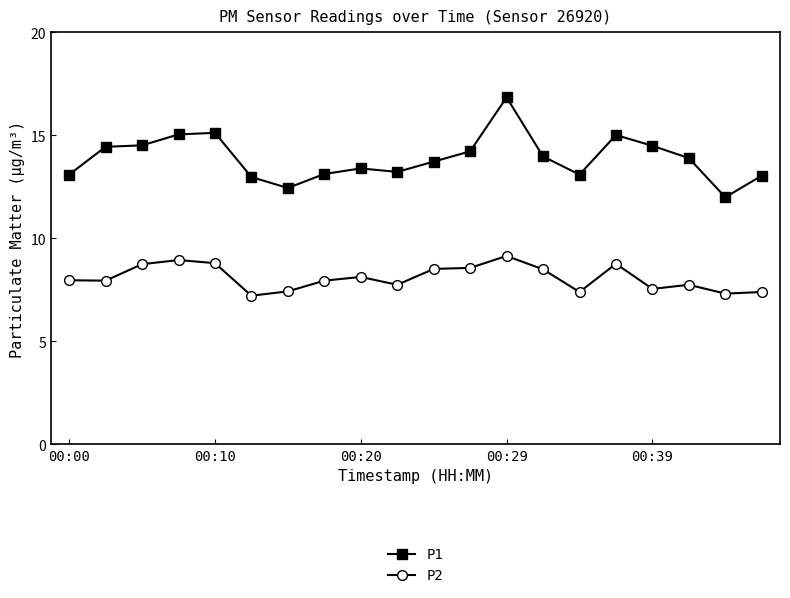

What is the value of the P1 point at the 10th from the left?

13.2